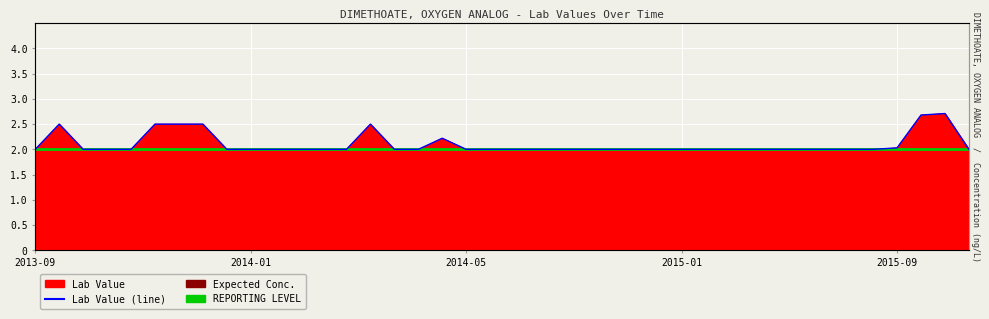

True or false: REPORTING LEVEL and Lab Value (line) intersect in this chart.

False